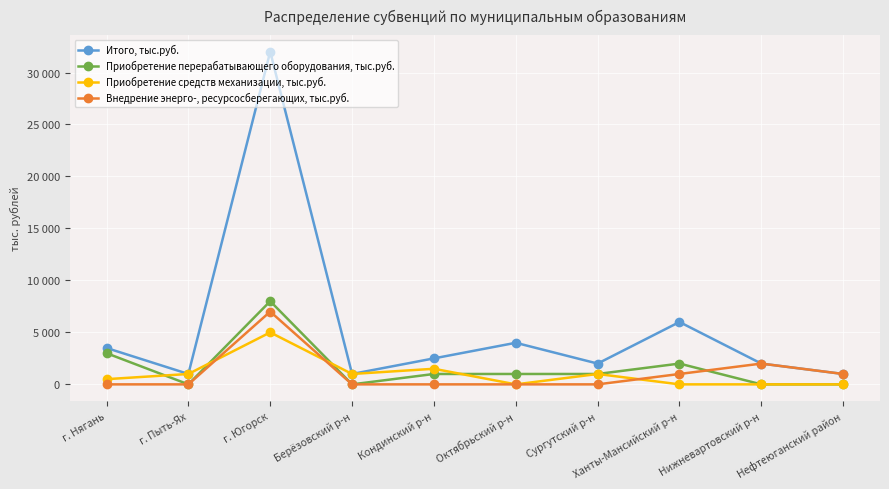

True or false: Итого, тыс.руб. and Приобретение перерабатывающего оборудования, тыс.руб. intersect in this chart.

False